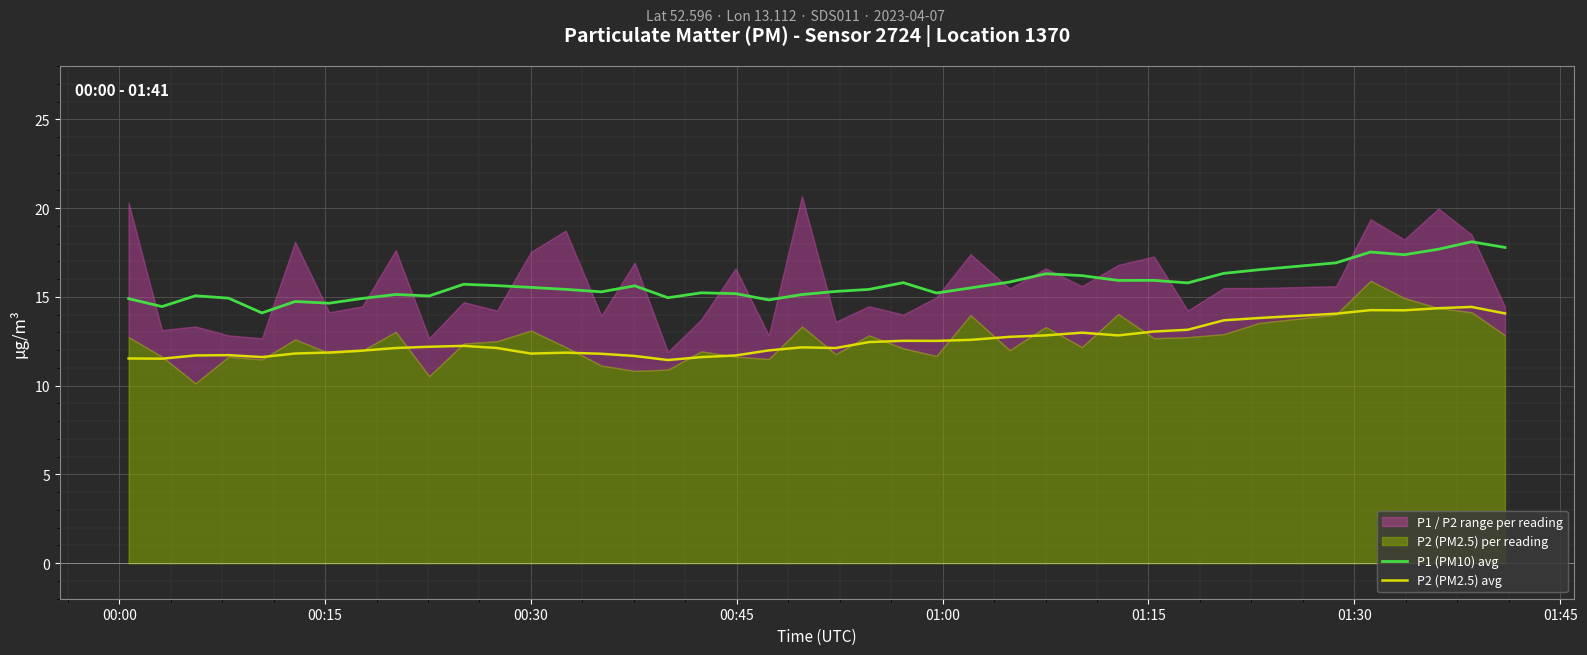

True or false: P2 (PM2.5) avg and P1 (PM10) avg cross at least once.

False